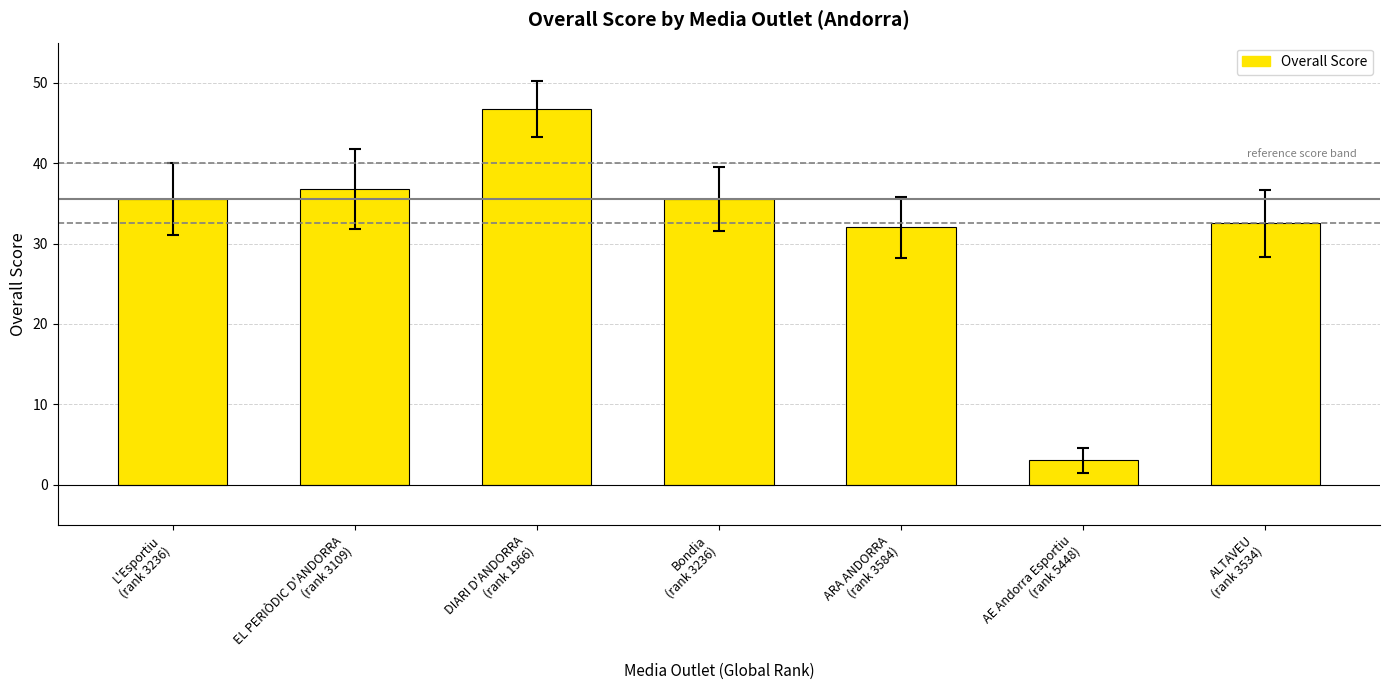

What position from the right is ALTAVEU
(rank 3534)?

1